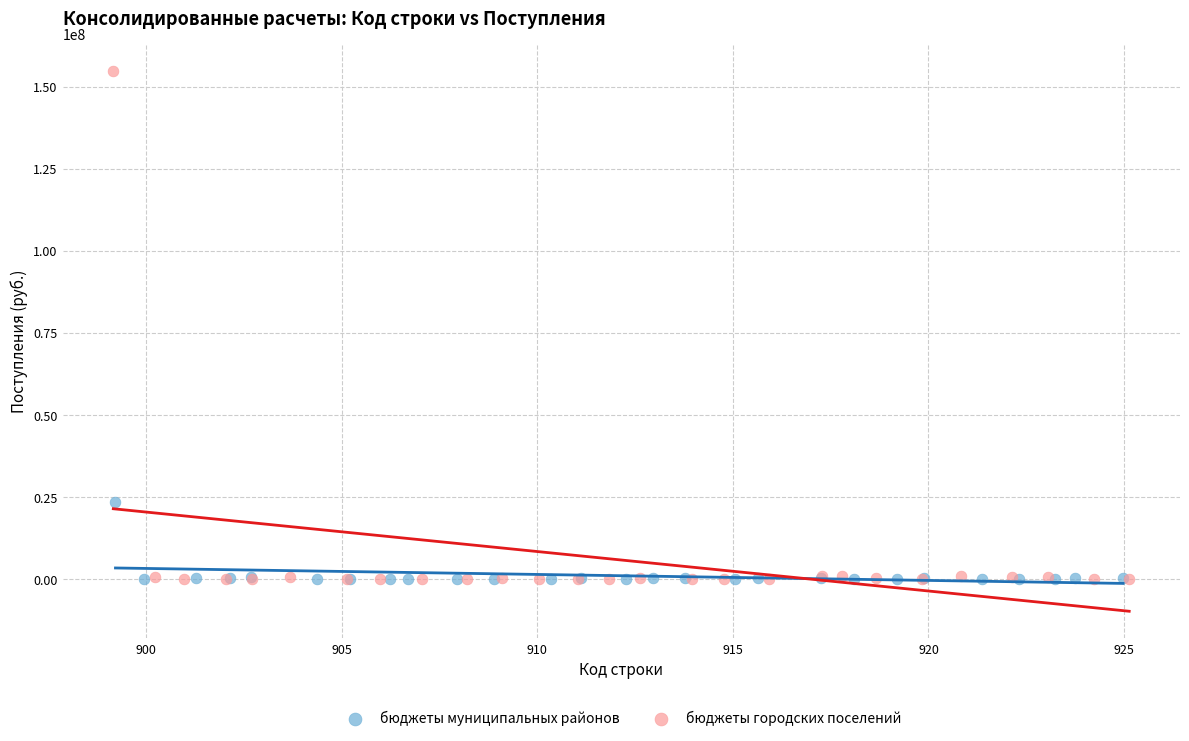

Which series has the largest Y range (max minus min)?

бюджеты городских поселений